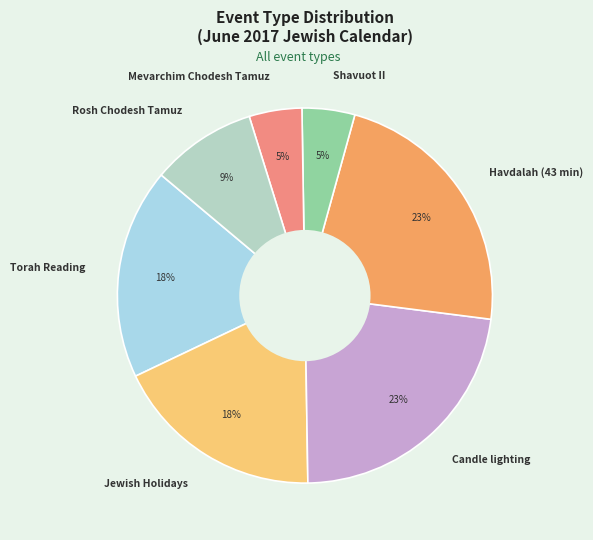

Is there a majority slice in this chart?

No